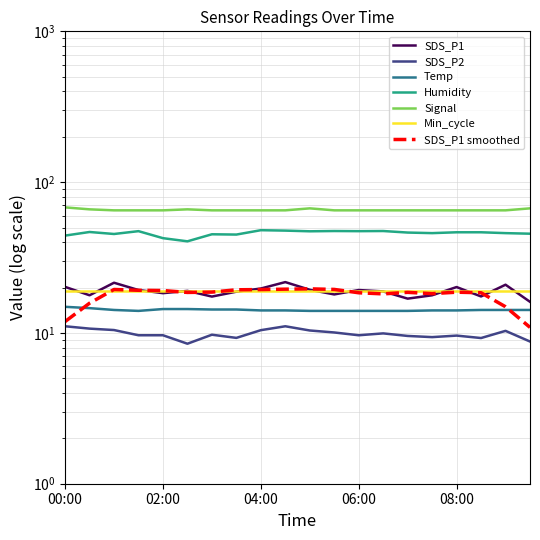

Which series has the largest total across all categories?

Signal